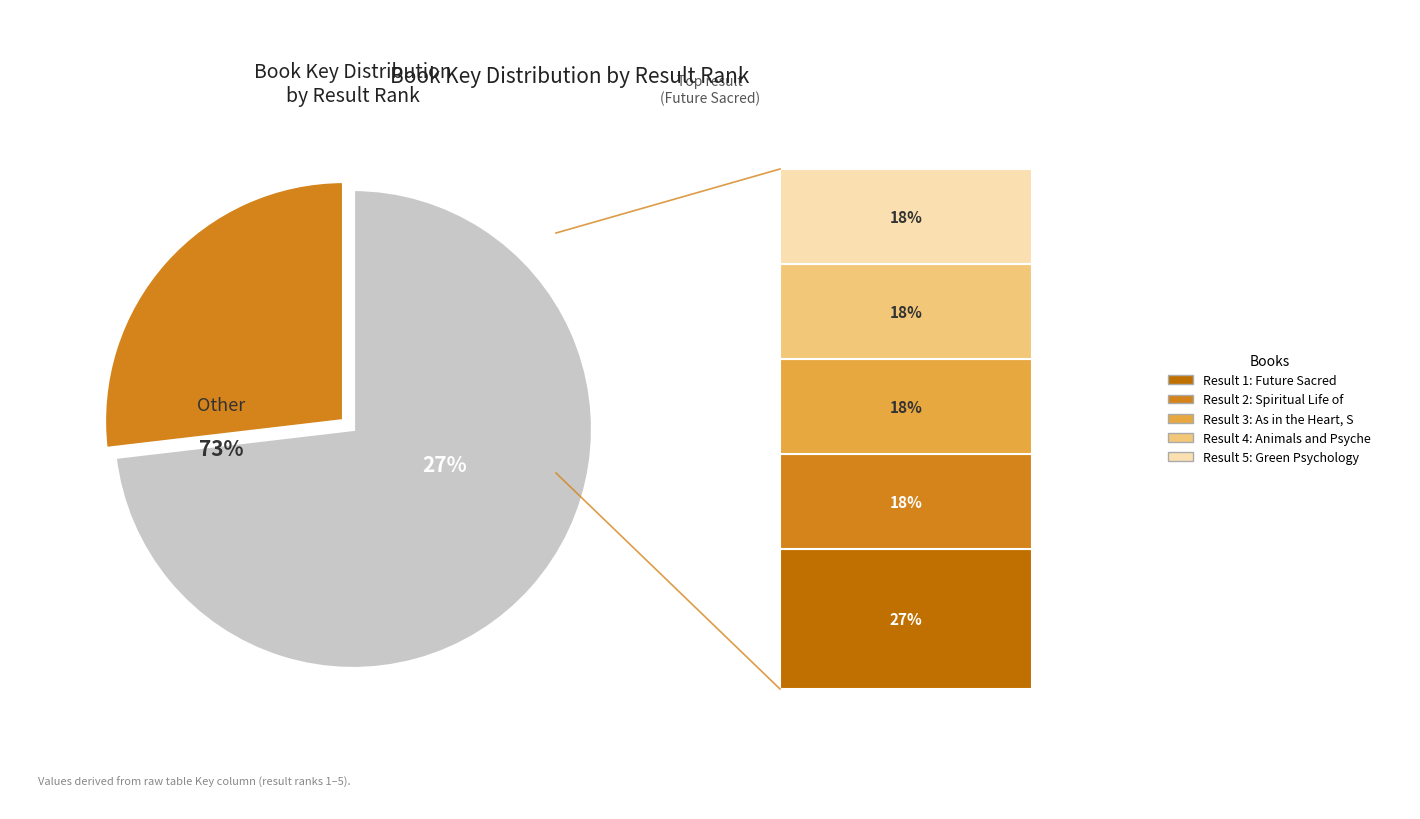

Which category has the biggest portion of the pie?

Future Sacred